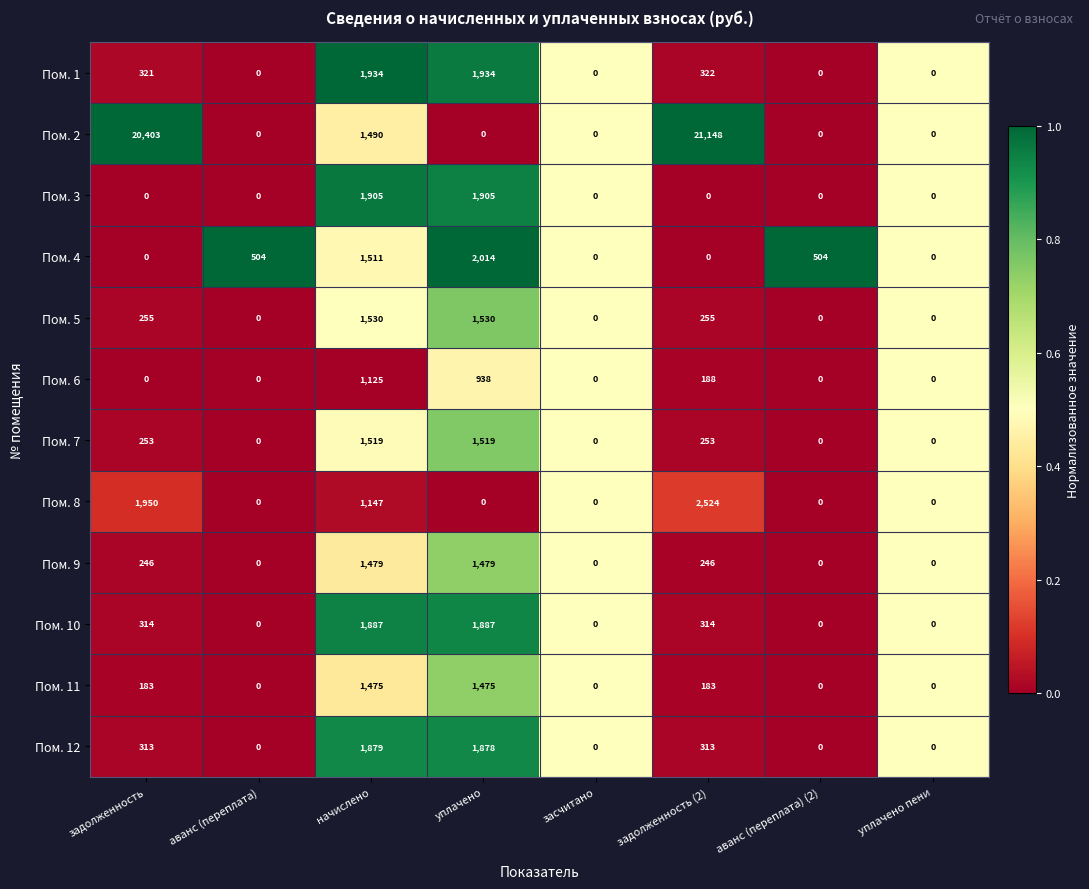

How many data points does each series have?

8